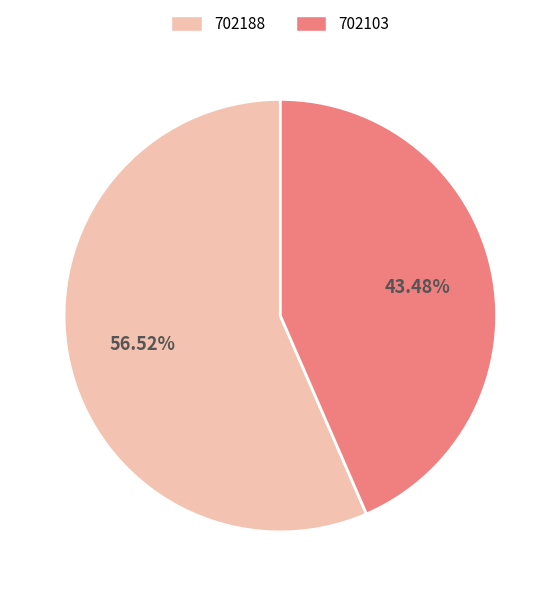

To the nearest percent, what is the difference between the 702103 and 702188 slice percentages?

13%